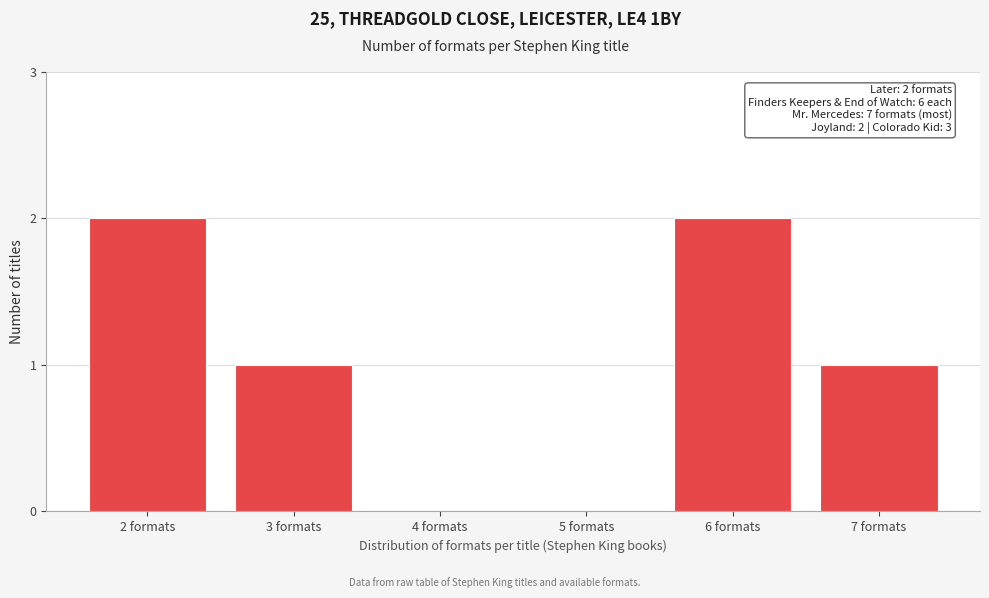

Reading left to right, extract all data points from this chart.

2 formats=2	3 formats=1	4 formats=0	5 formats=0	6 formats=2	7 formats=1